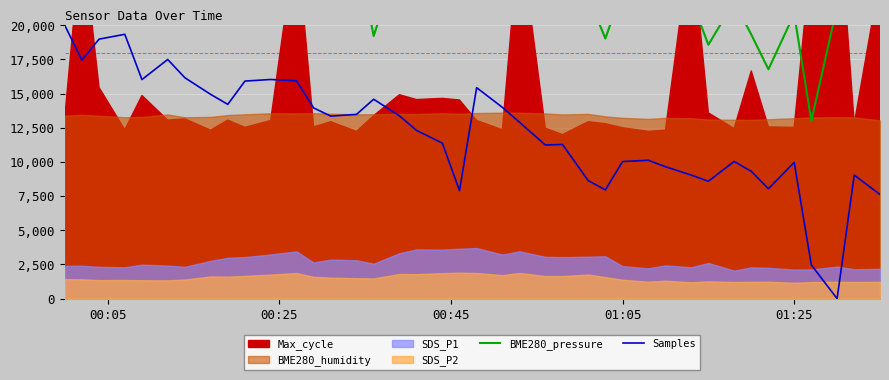

How many data points in BME280_pressure are above 23151?

20